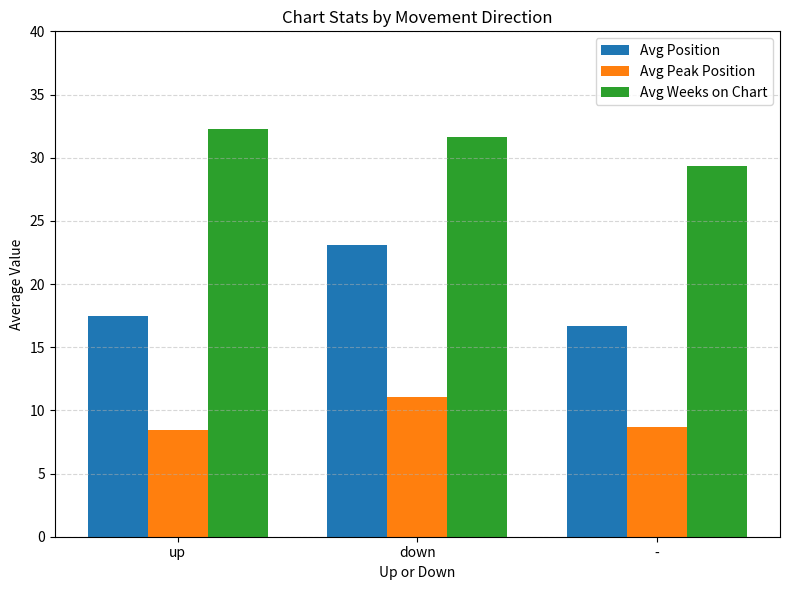

Reading left to right, extract all data points from this chart.

Avg Position: up=17.5	down=23.1	-=16.7
Avg Peak Position: up=8.5	down=11.1	-=8.7
Avg Weeks on Chart: up=32.3	down=31.6	-=29.3